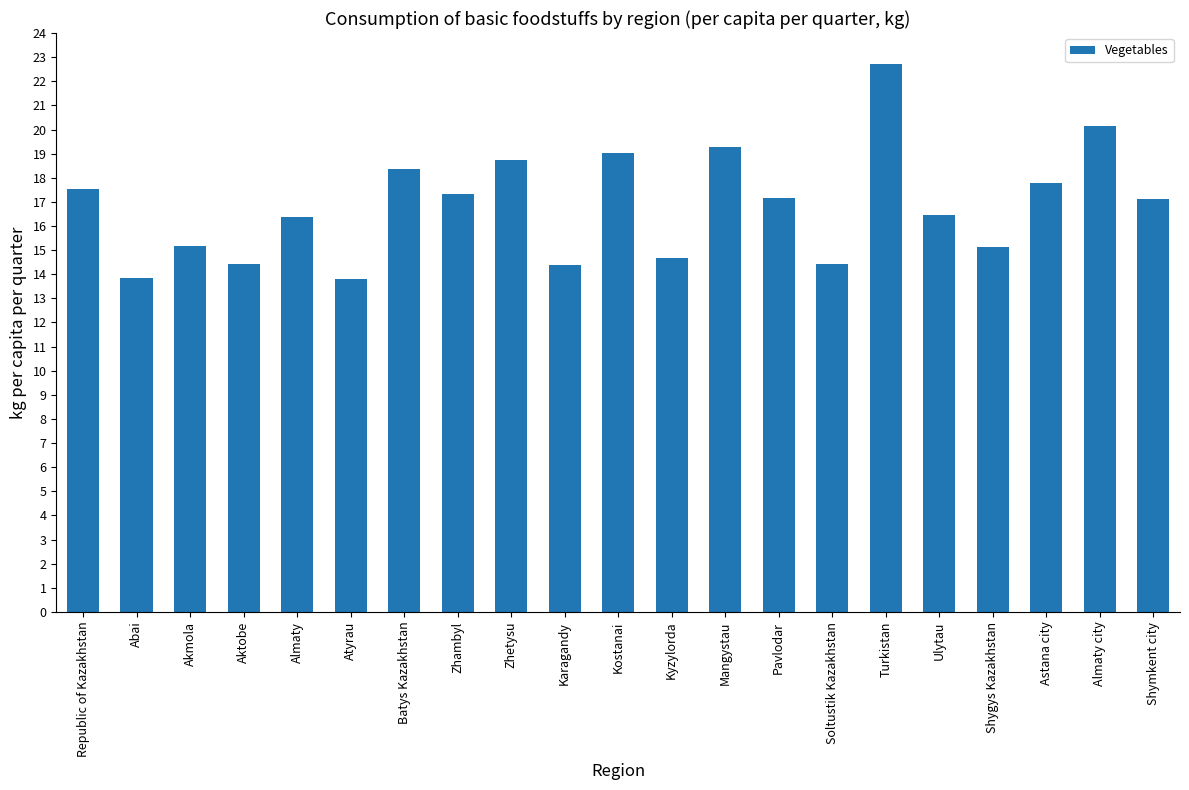

What is the label of the 14th bar from the right?

Zhambyl